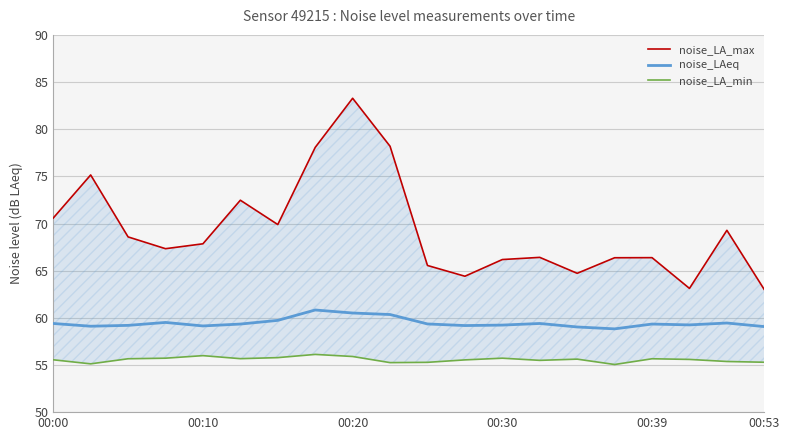

The noise_LAeq series shows 59.2 at 00:30. True or false?

True